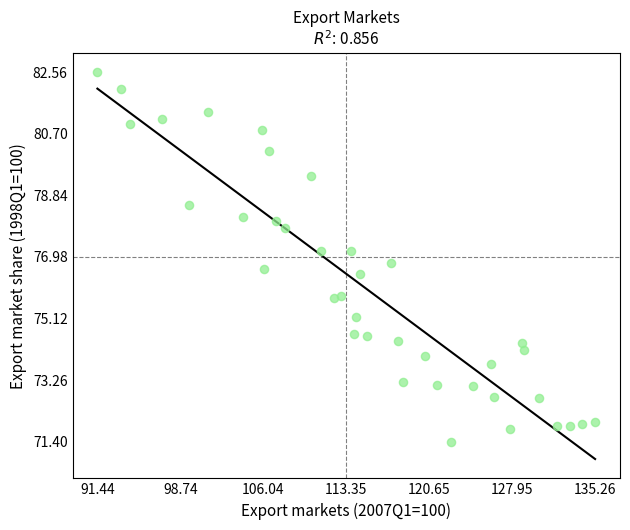

What is the range of Y values (max minus min)?

11.2